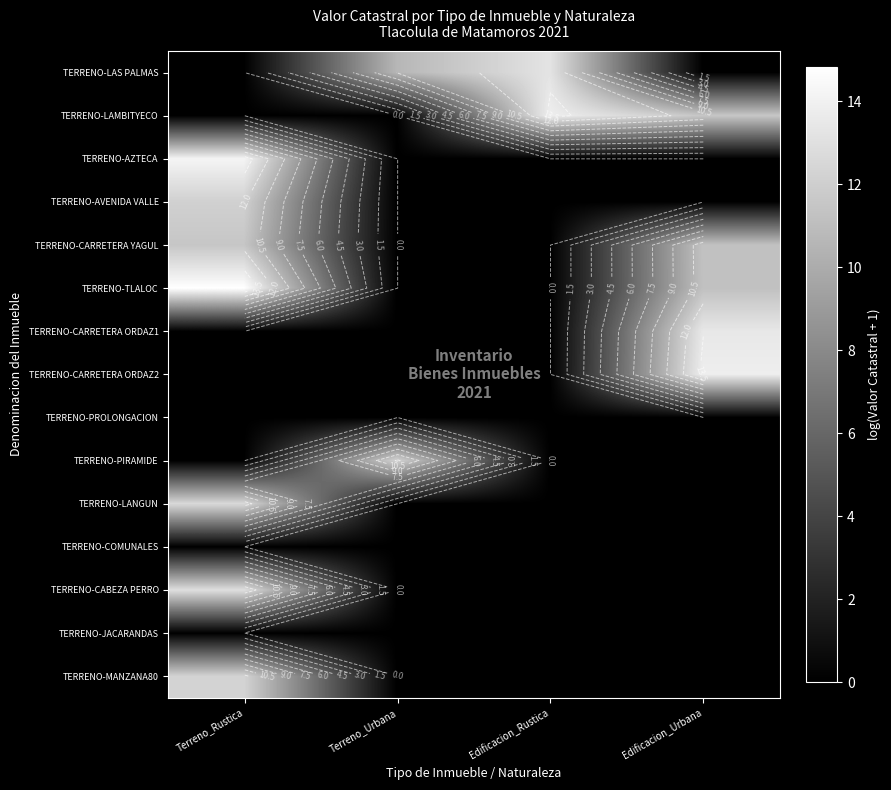

The TERRENO-AZTECA series shows 6.9 at Edificacion_Rustica. True or false?

False